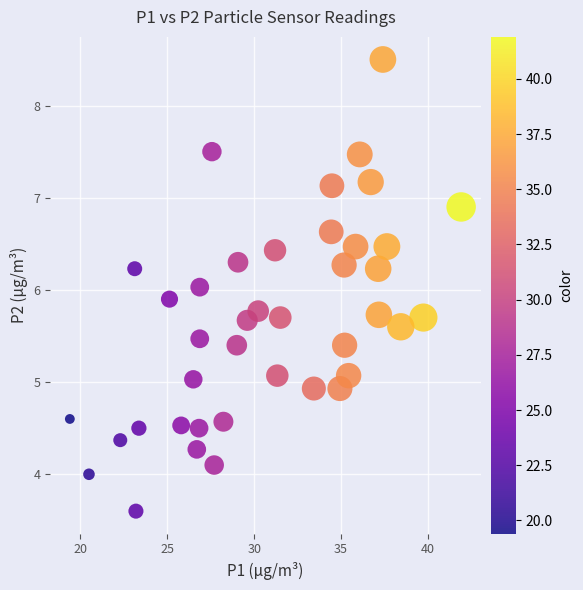

What is the range of Y values (max minus min)?

4.9